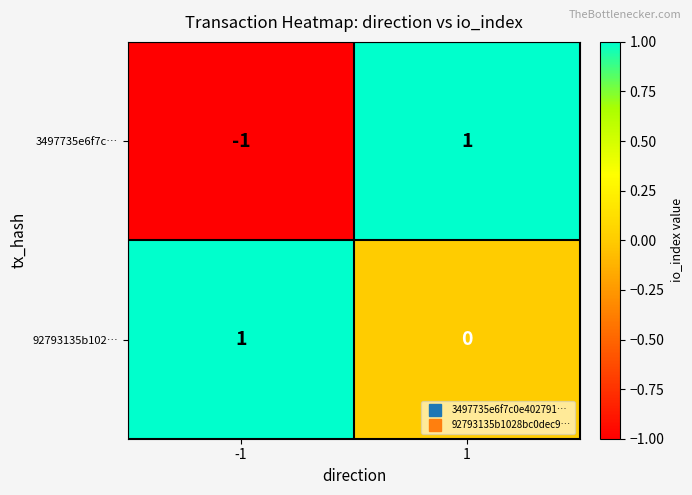

The 92793135b102… series shows 0 at 1. True or false?

True